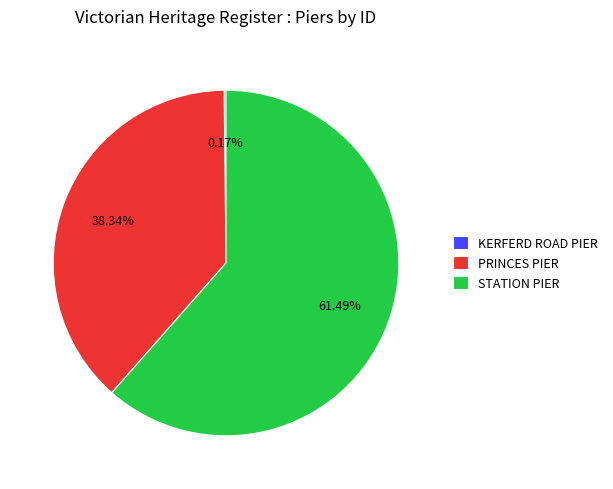

What is the majority slice?

STATION PIER